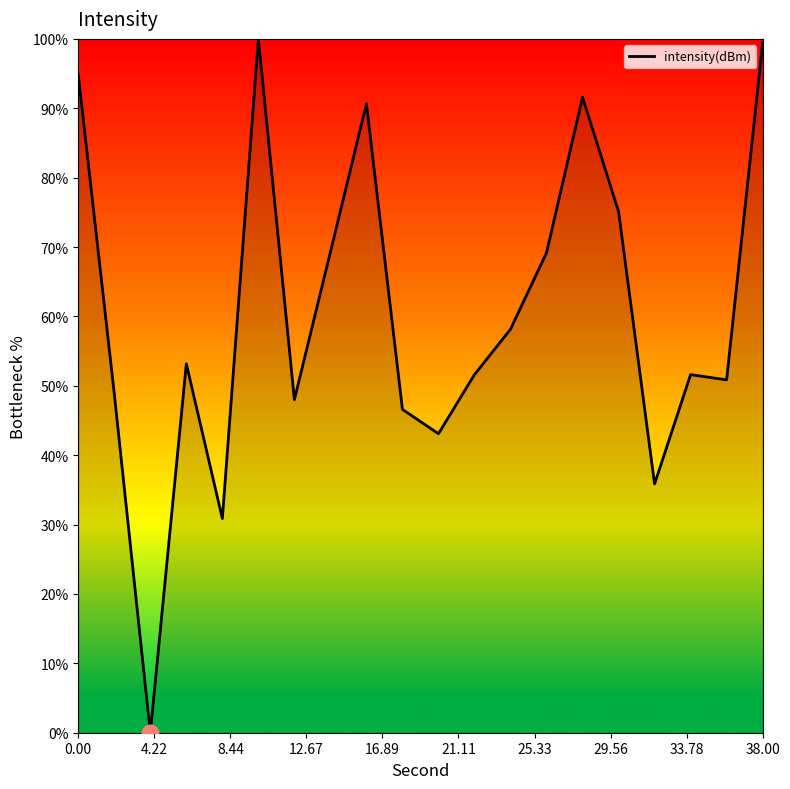

What is the greatest value displayed?

100.0